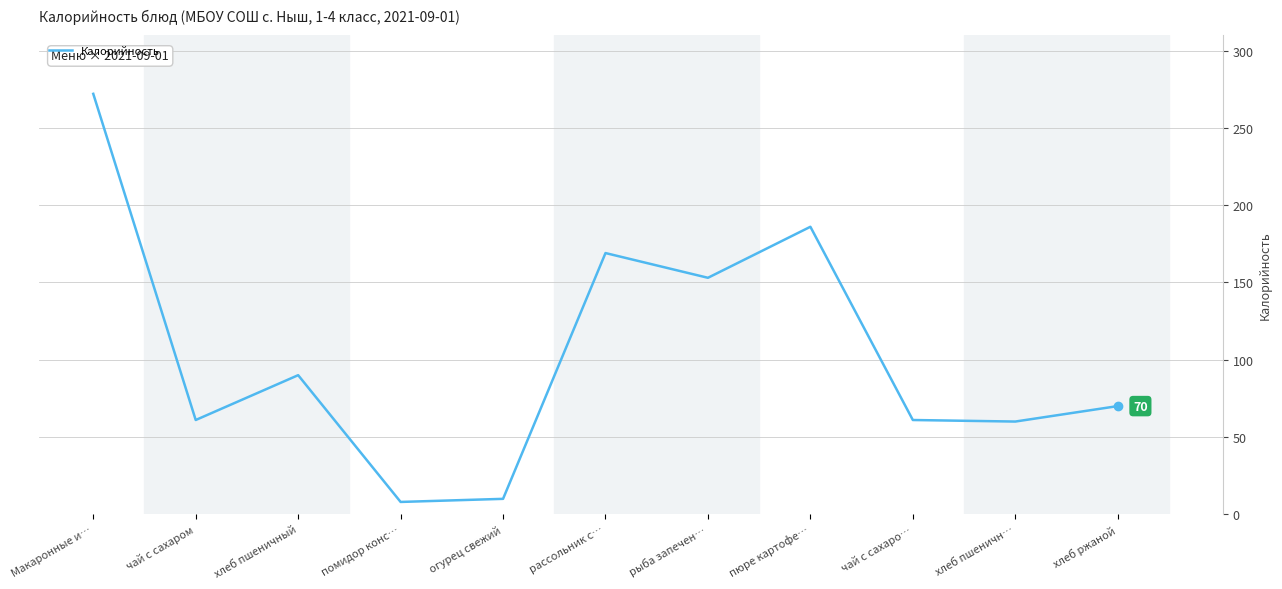

At which label is the value closest to 140?

рыба запечен…